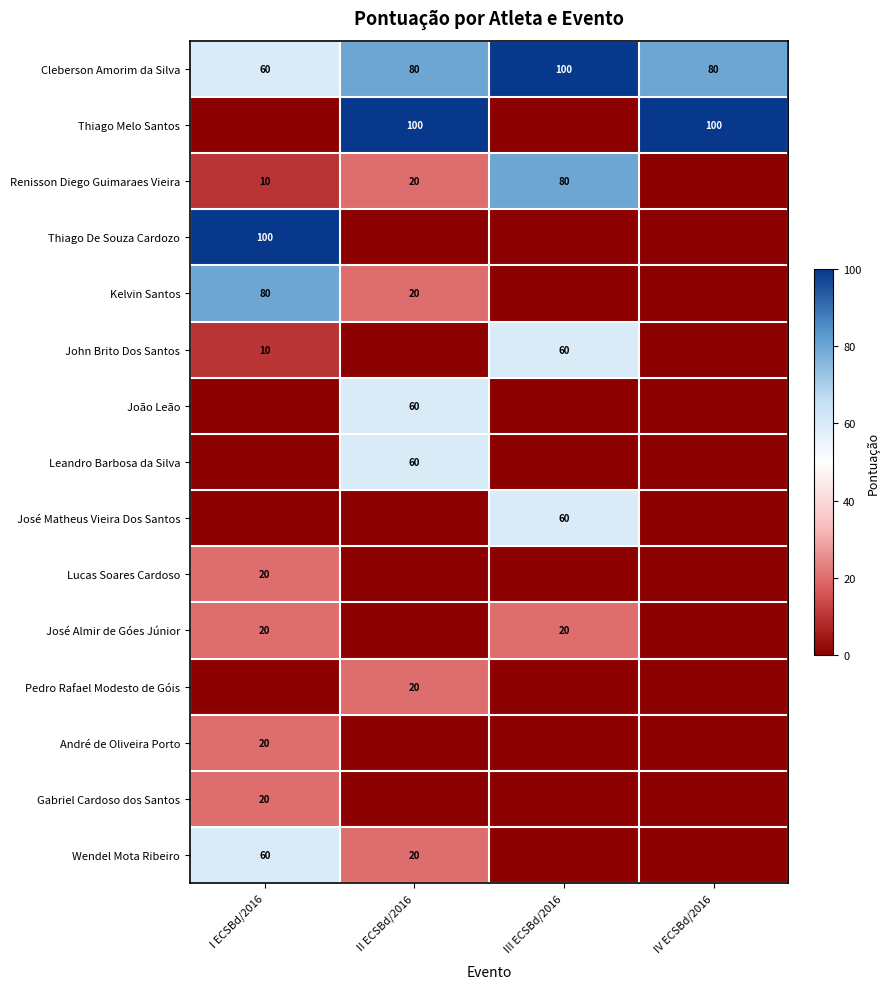

What is the maximum value for Cleberson Amorim da Silva?

100